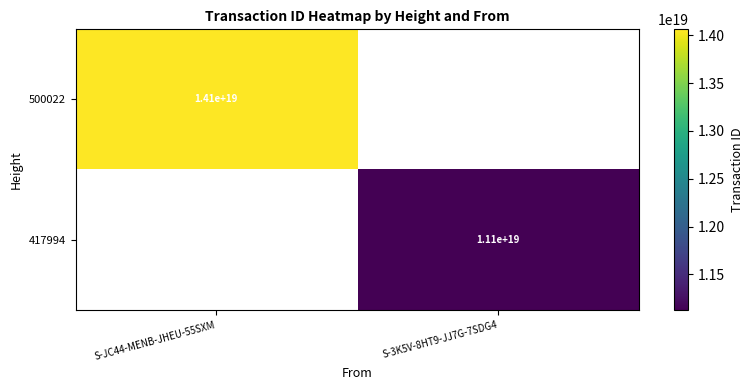

Is the value of 417994 at S-3K5V-8HT9-JJ7G-7SDG4 greater than the value of 500022 at S-JC44-MENB-JHEU-55SXM?

No